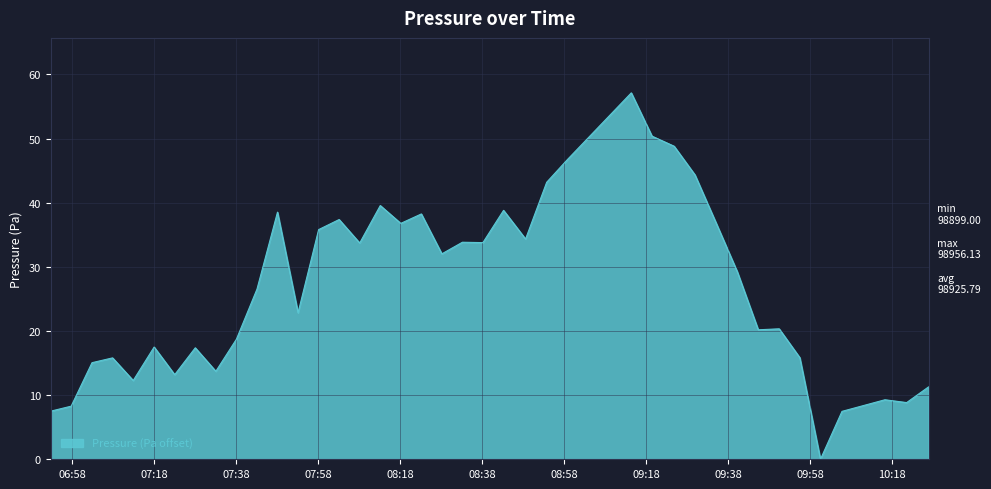

Count the number of values greater than 29.

20